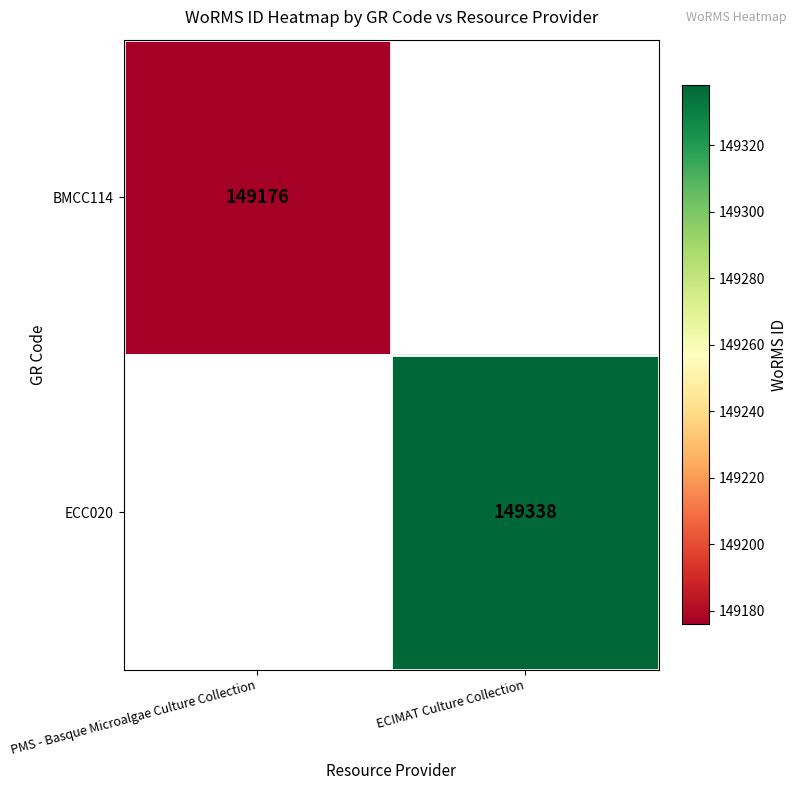

The value of ECC020 at ECIMAT Culture Collection is 149338. True or false?

True